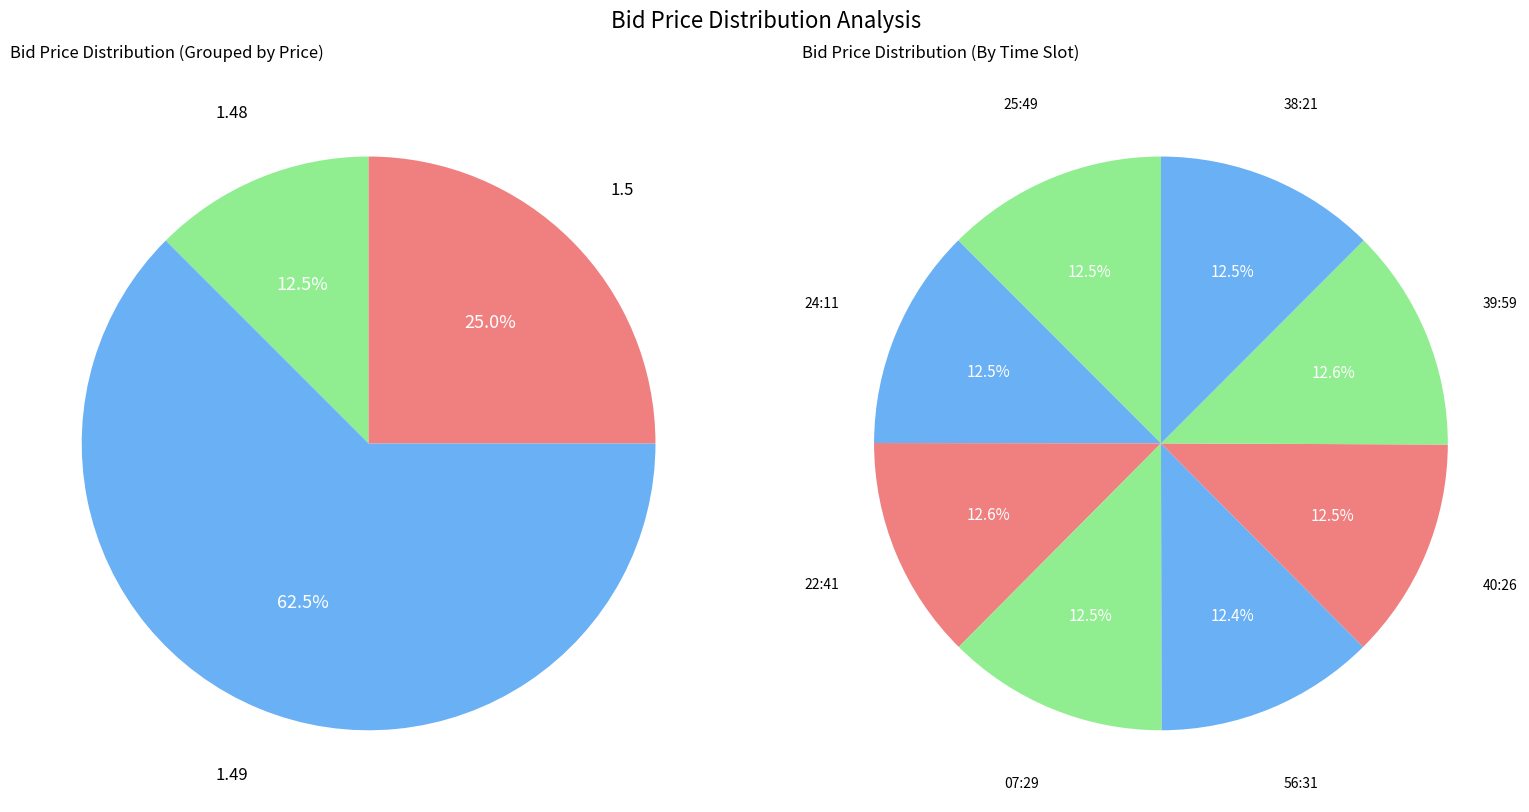

Is there a majority slice in this chart?

No